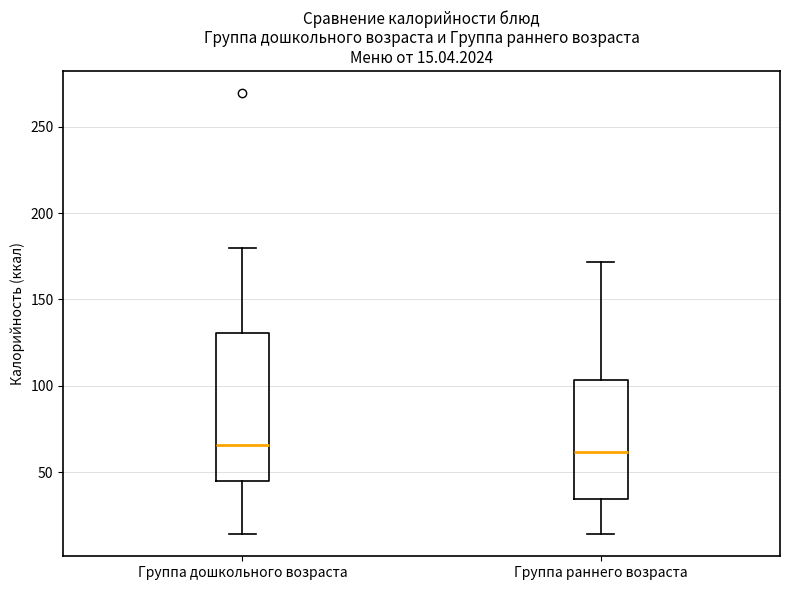

Which box is the tallest, from its lower edge to its upper edge?

Группа дошкольного возраста